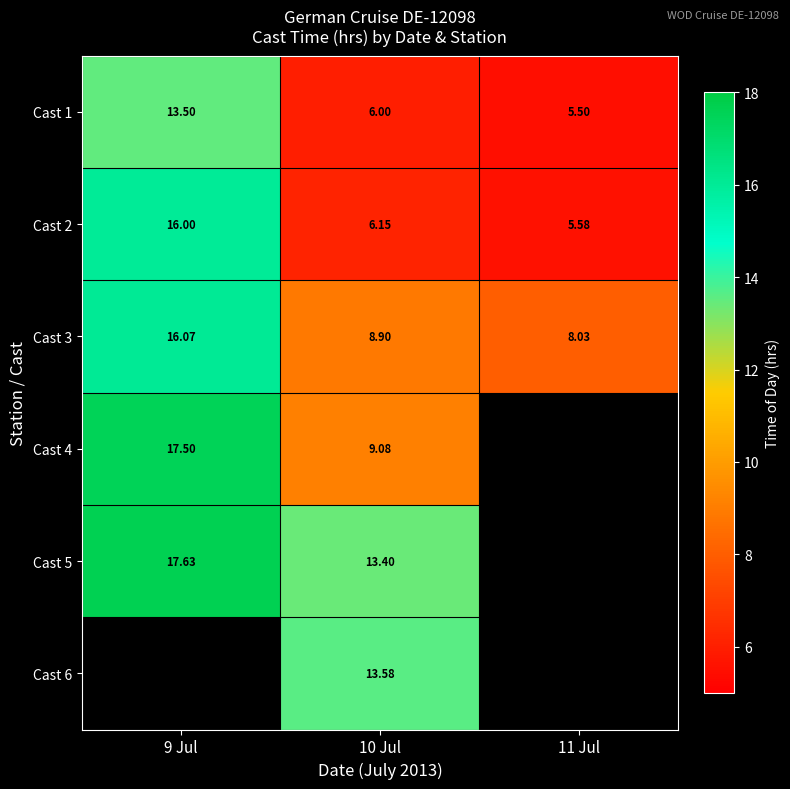

Is the value of Cast 1 at 9 Jul greater than the value of Cast 2 at 11 Jul?

Yes